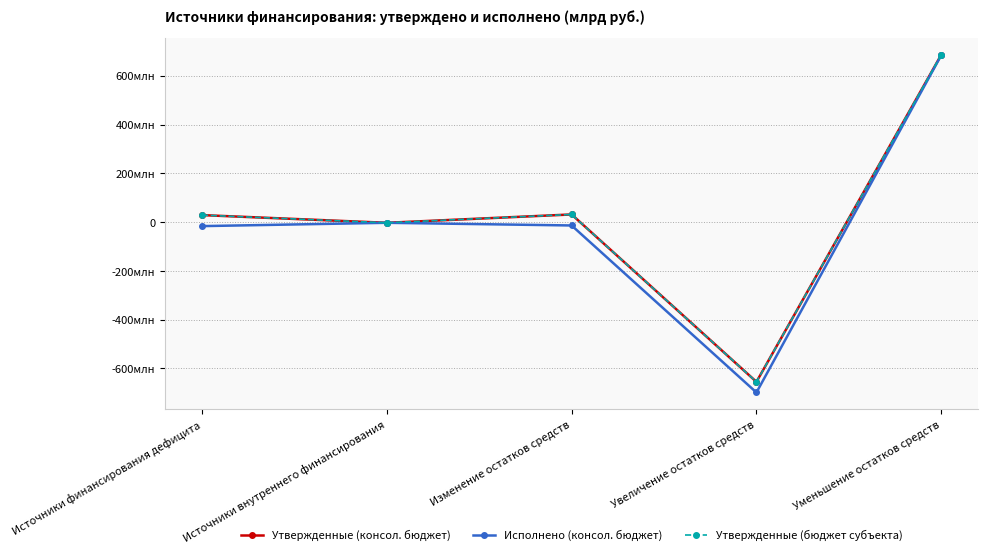

Is this an area chart (filled region under the line)?

No